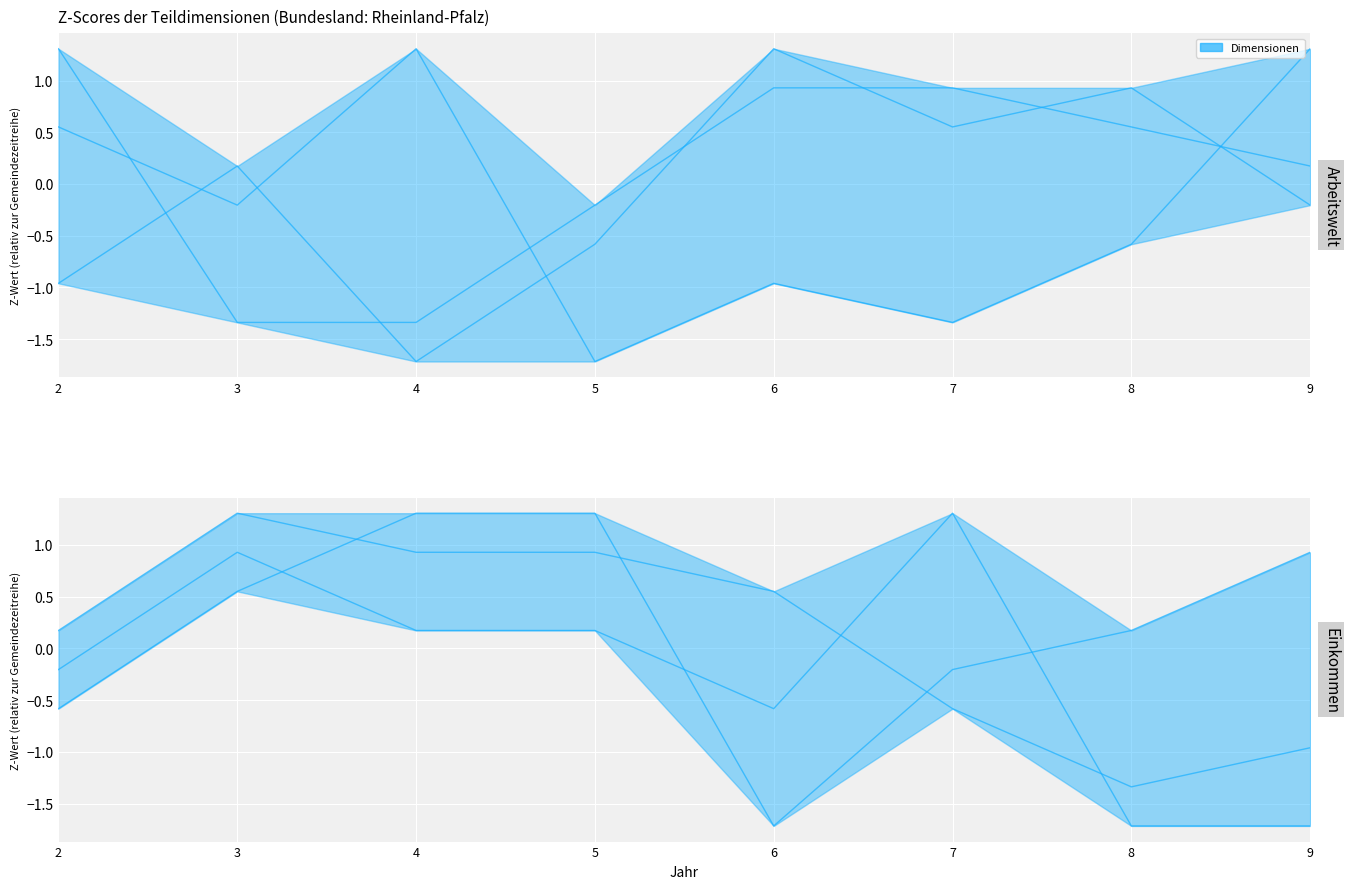

At which category does col_8 reach its first local peak?

3